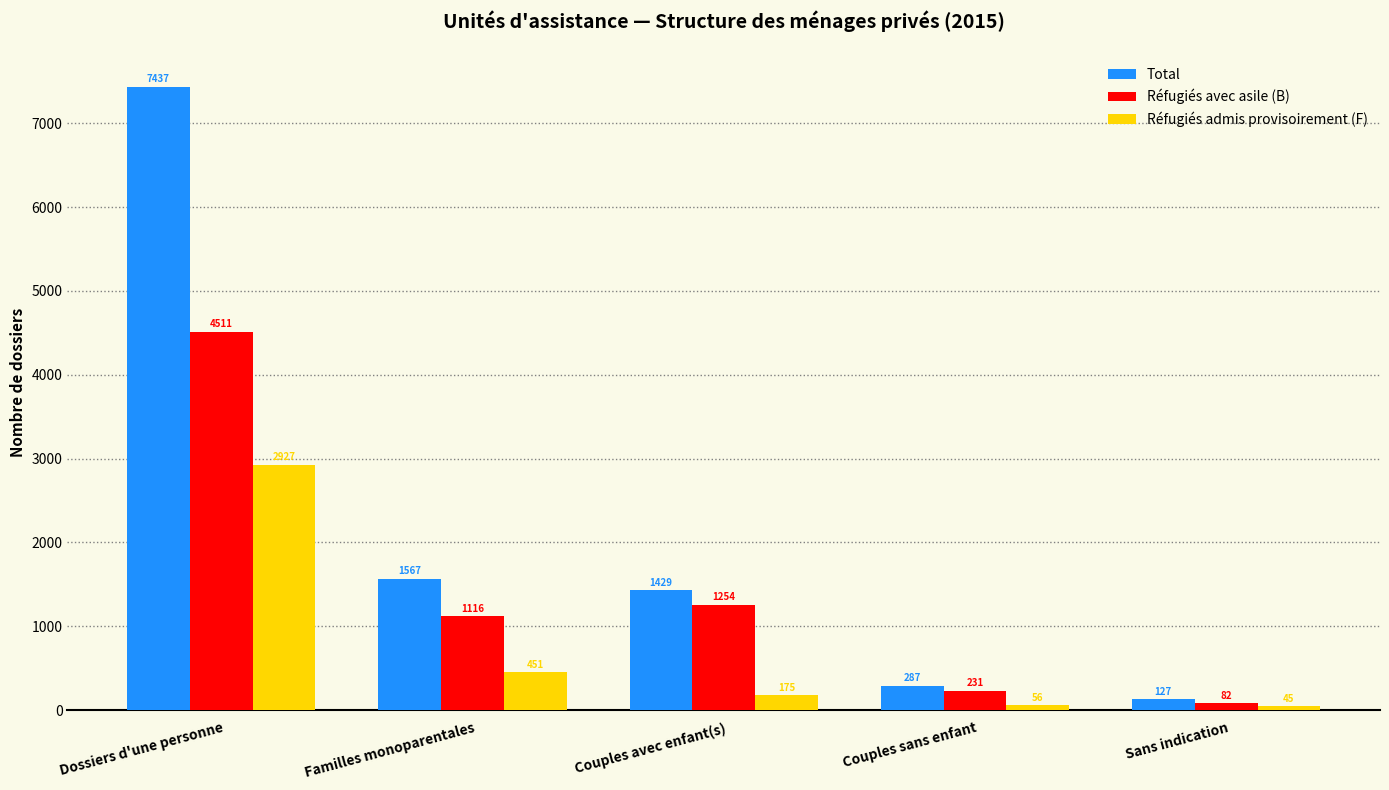

True or false: Total has a value of 1605 at Dossiers d'une personne.

False